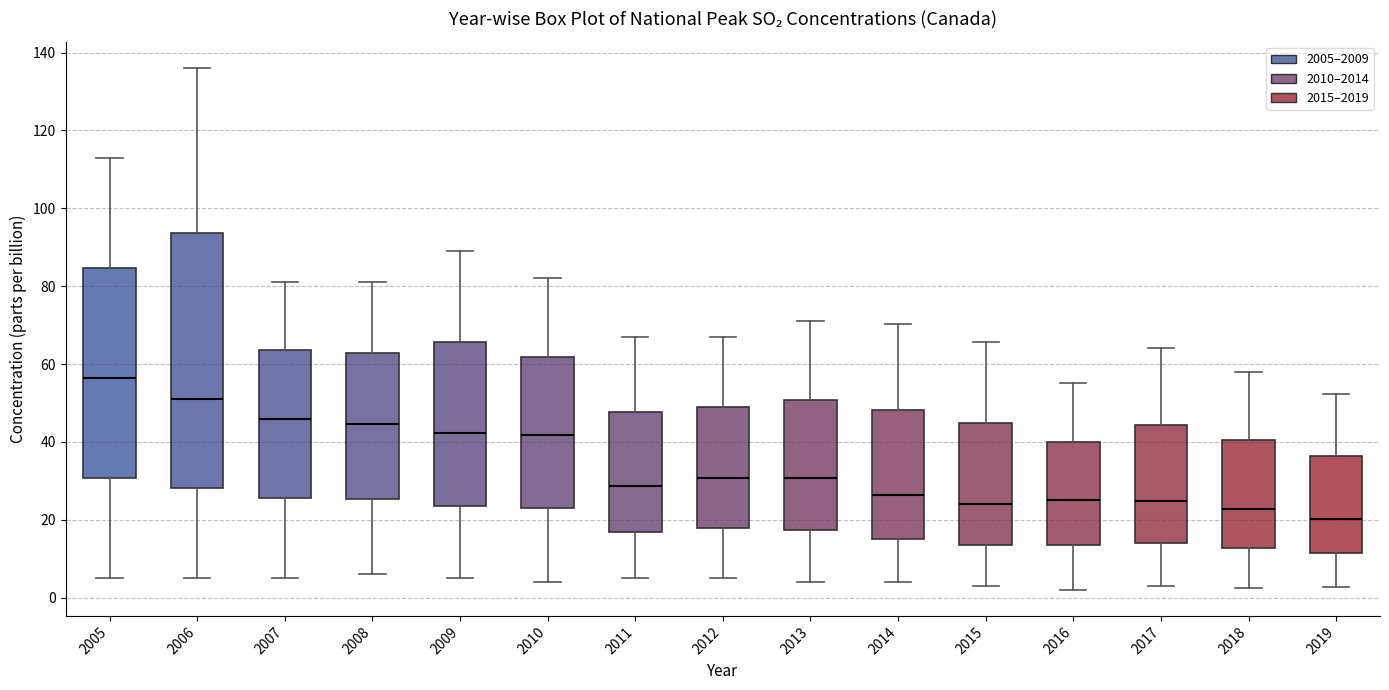

Which box has the highest median line?

2005